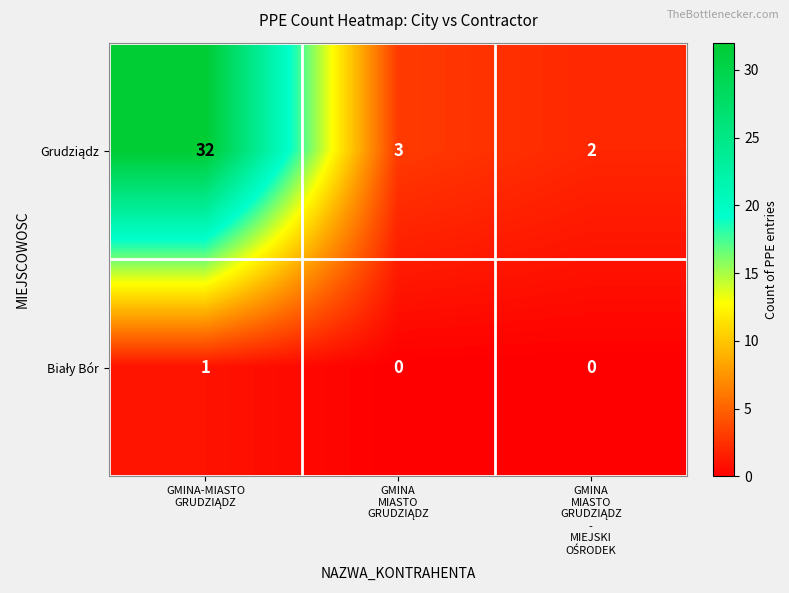

How many series are shown in this chart?

2